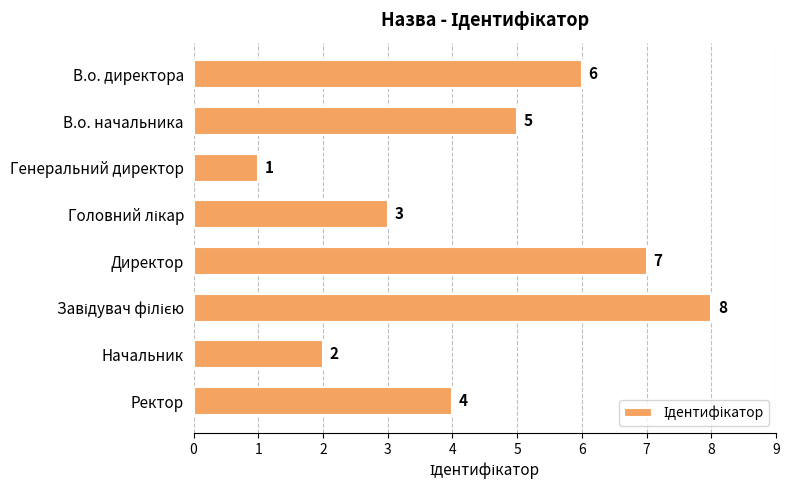

What position from the top is В.о. директора?

1